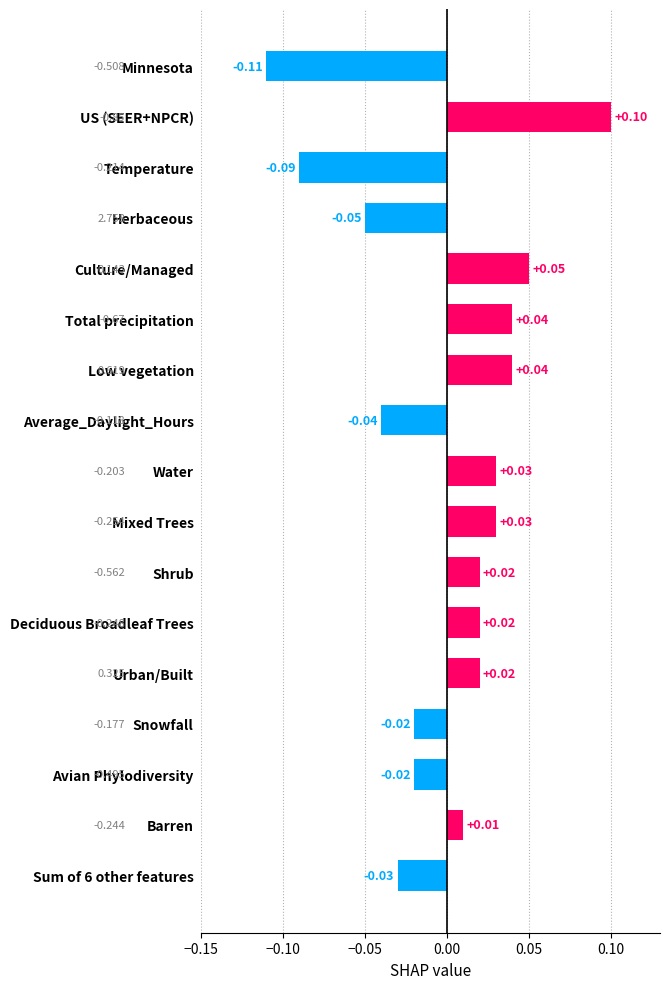

Which label corresponds to the largest value in the chart?

US (SEER+NPCR)